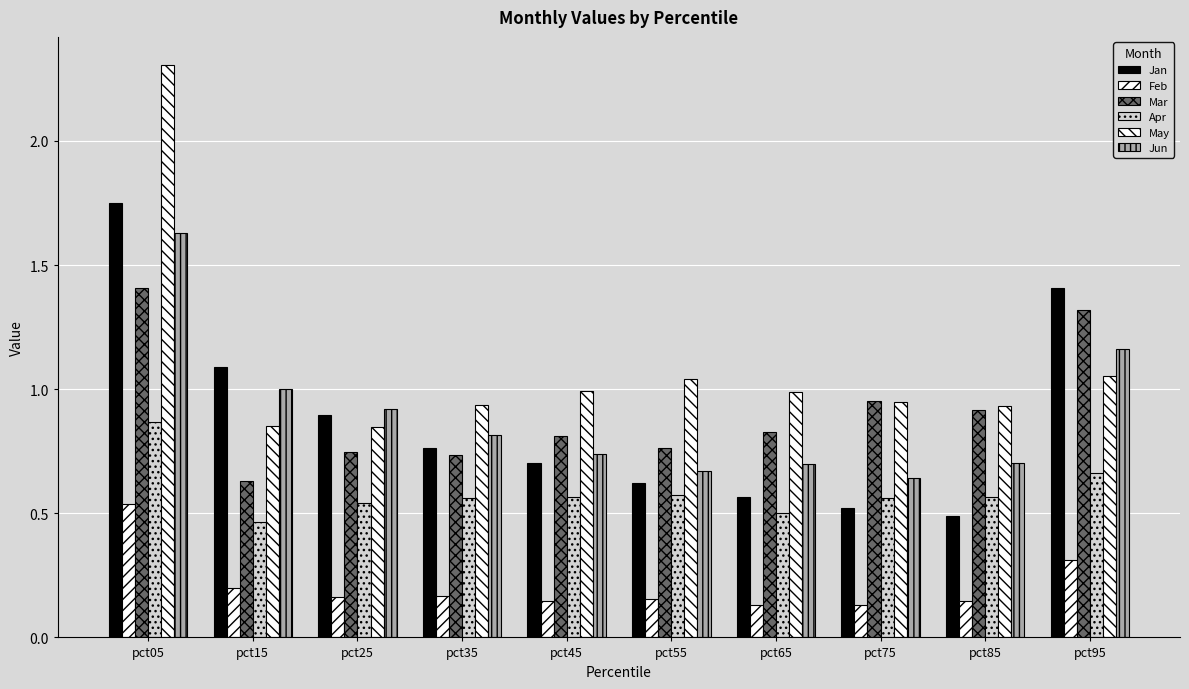

Reading right to left, extract all data points from this chart.

Jan: 1.4	0.5	0.5	0.6	0.6	0.7	0.8	0.9	1.1	1.8
Feb: 0.3	0.1	0.1	0.1	0.2	0.1	0.2	0.2	0.2	0.5
Mar: 1.3	0.9	1.0	0.8	0.8	0.8	0.7	0.7	0.6	1.4
Apr: 0.7	0.6	0.6	0.5	0.6	0.6	0.6	0.5	0.5	0.9
May: 1.1	0.9	0.9	1.0	1.0	1.0	0.9	0.8	0.9	2.3
Jun: 1.2	0.7	0.6	0.7	0.7	0.7	0.8	0.9	1.0	1.6